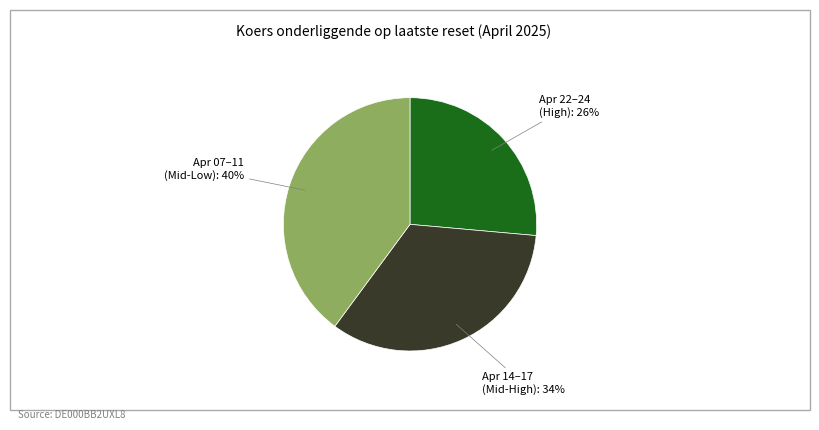

How many segments does this pie chart have?

3